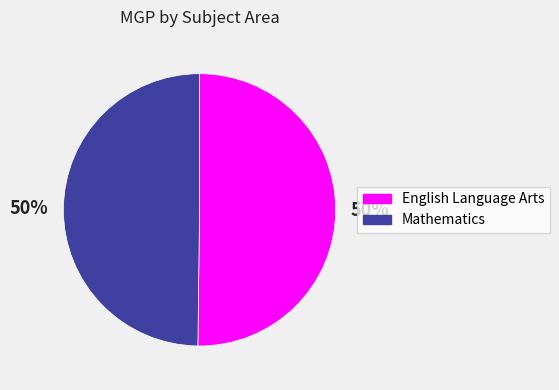

What is the ratio of the value at English Language Arts to the value at Mathematics?

1.0